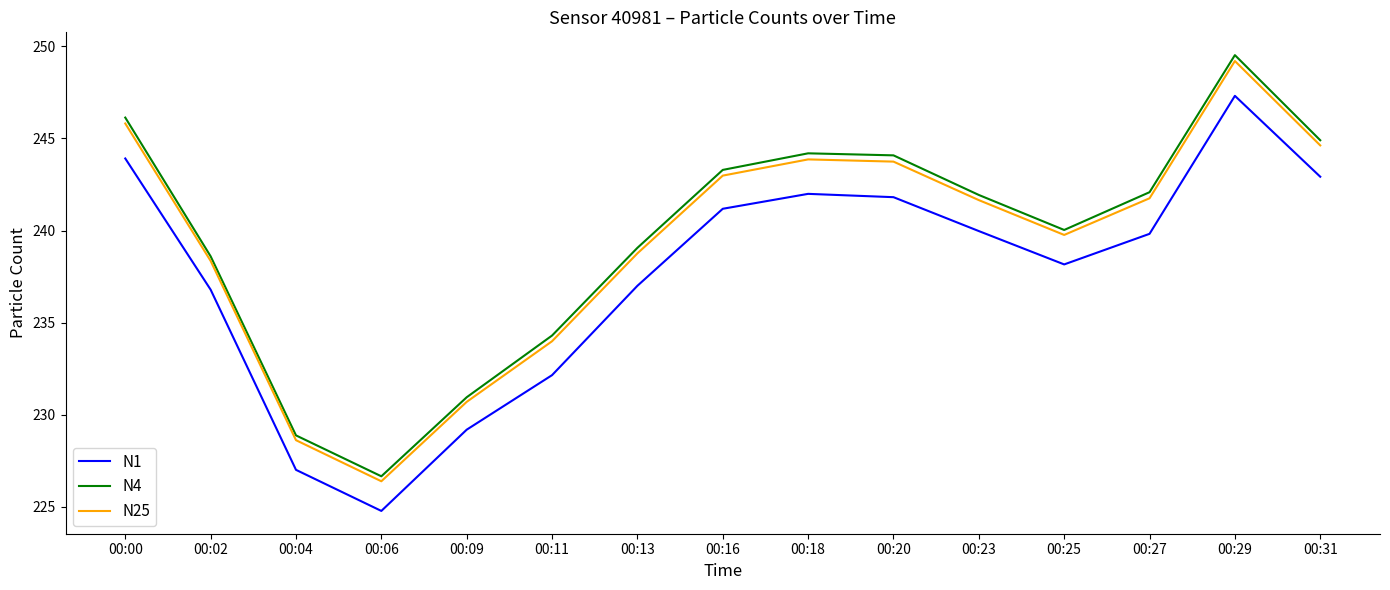

Between 00:02 and 00:16, which series saw the biggest shift?

N4